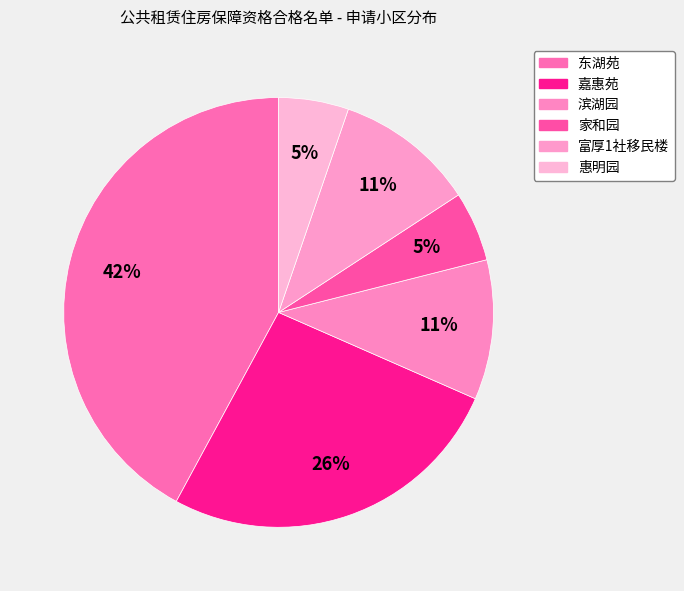

The 嘉惠苑 slice represents 40% of the pie. True or false?

False